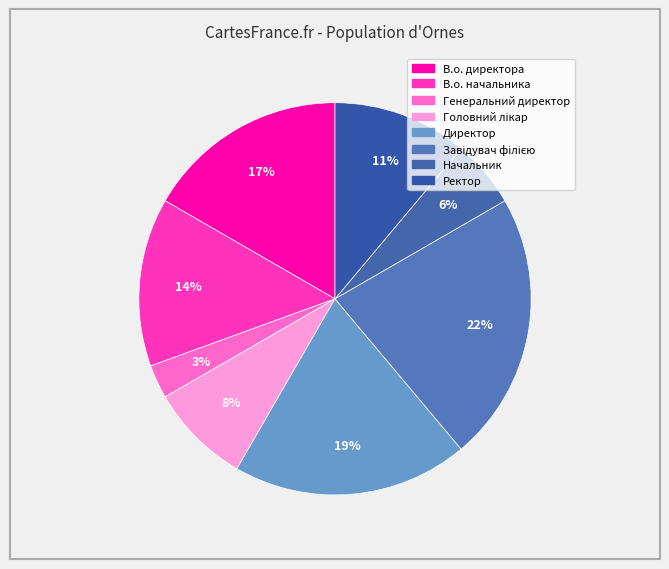

To the nearest percent, what portion does Ректор represent?

11%